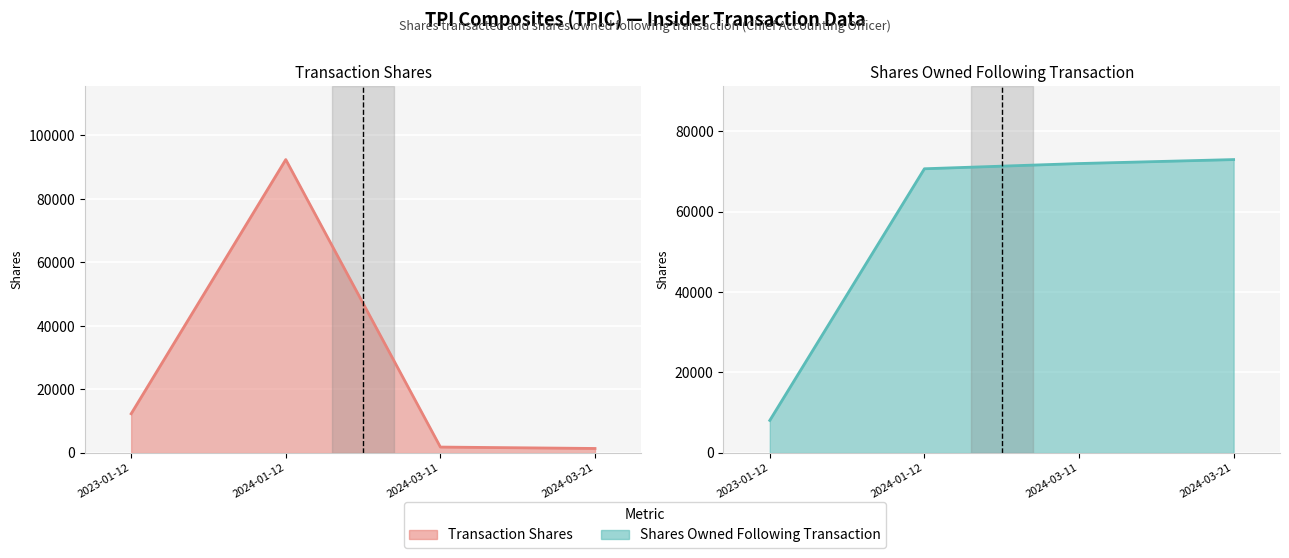

List the series in order of their overall mean, highest first.

Shares Owned Following Transaction (line), Transaction Shares (line)